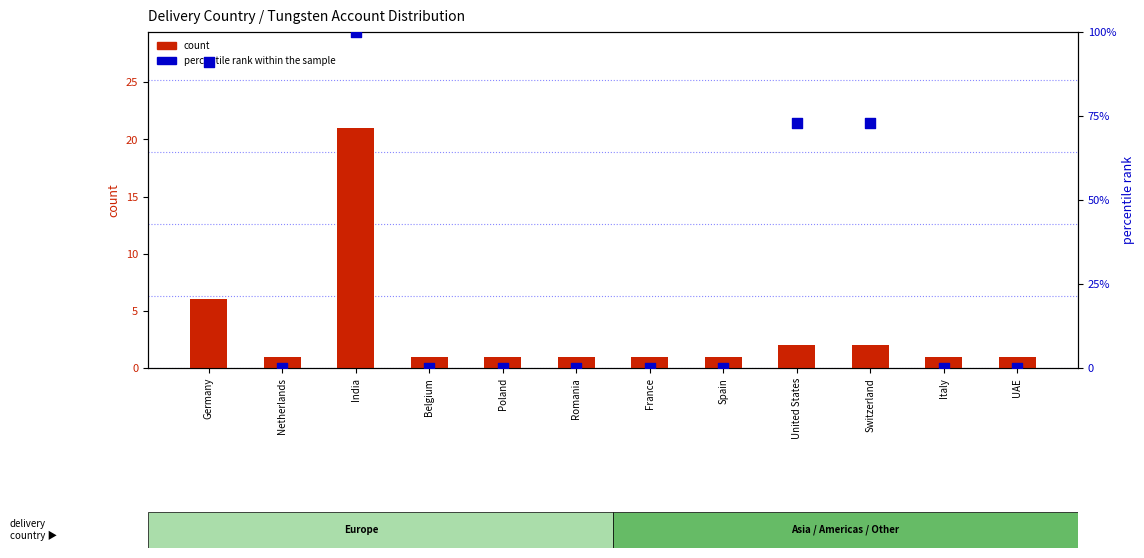

Which series contains the lowest Y value?

percentile rank within the sample